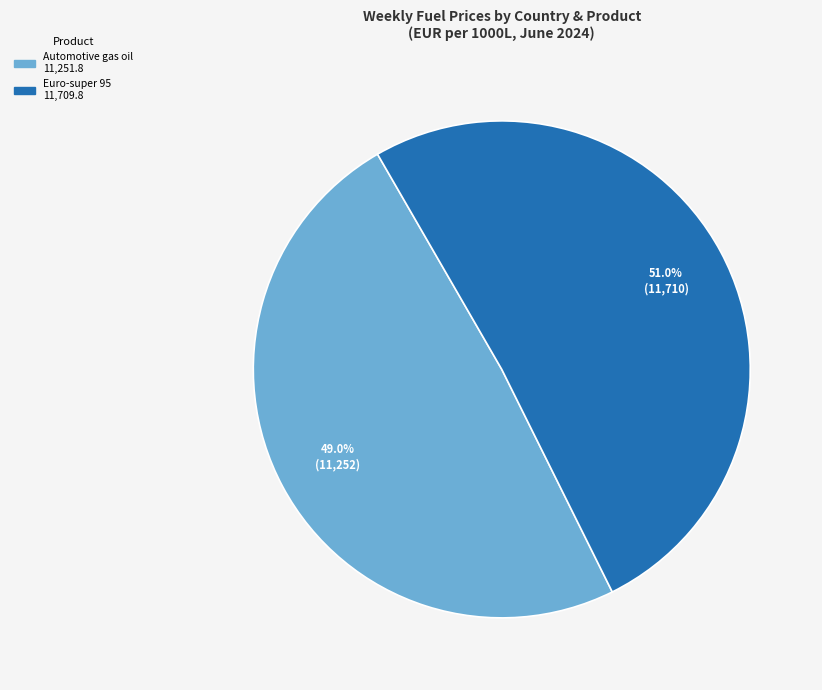

Does any single category account for the majority?

Yes